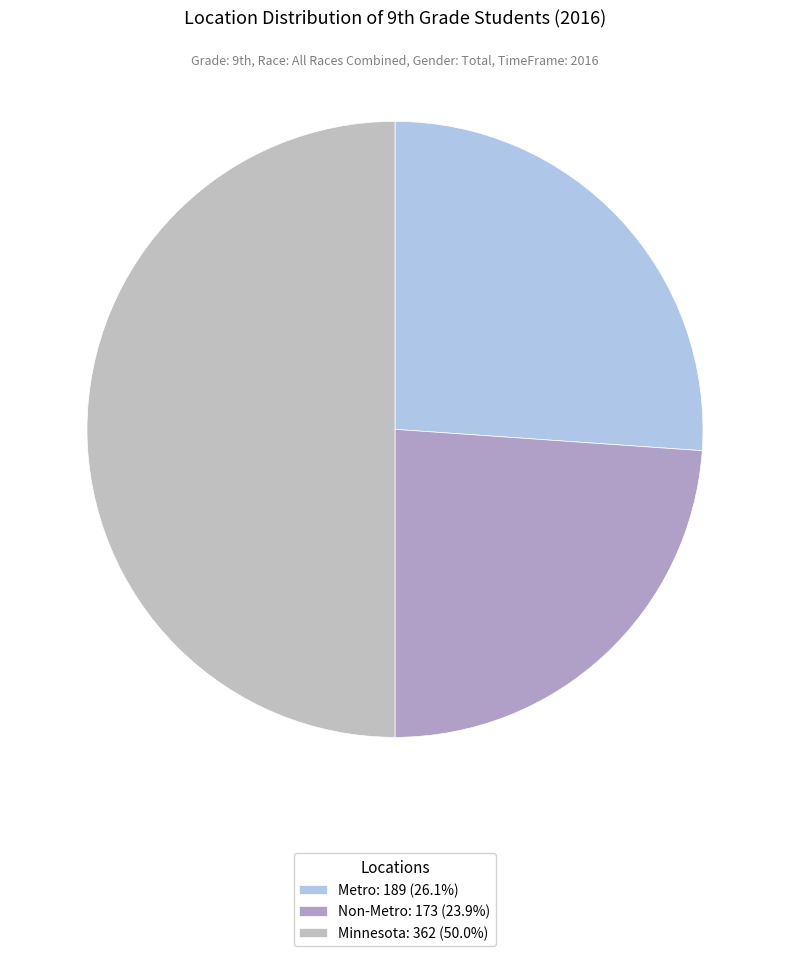

True or false: Non-Metro accounts for 24% of the total.

True